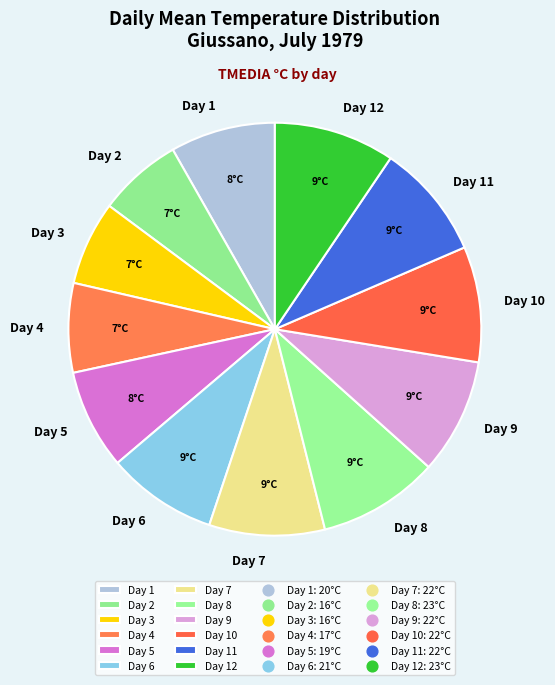

What is the ratio of the value at Day 10 to the value at Day 5?

1.2